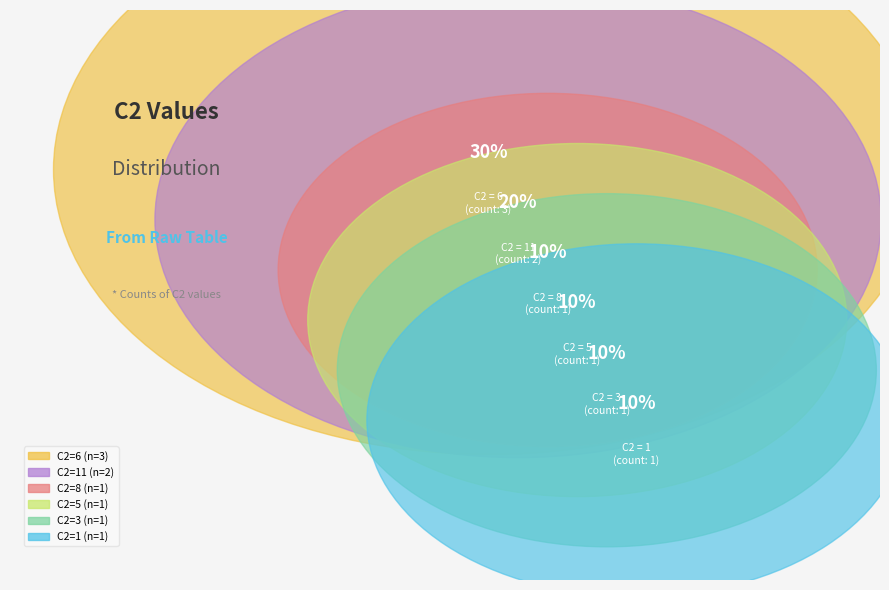

Which slice is the smallest?

1